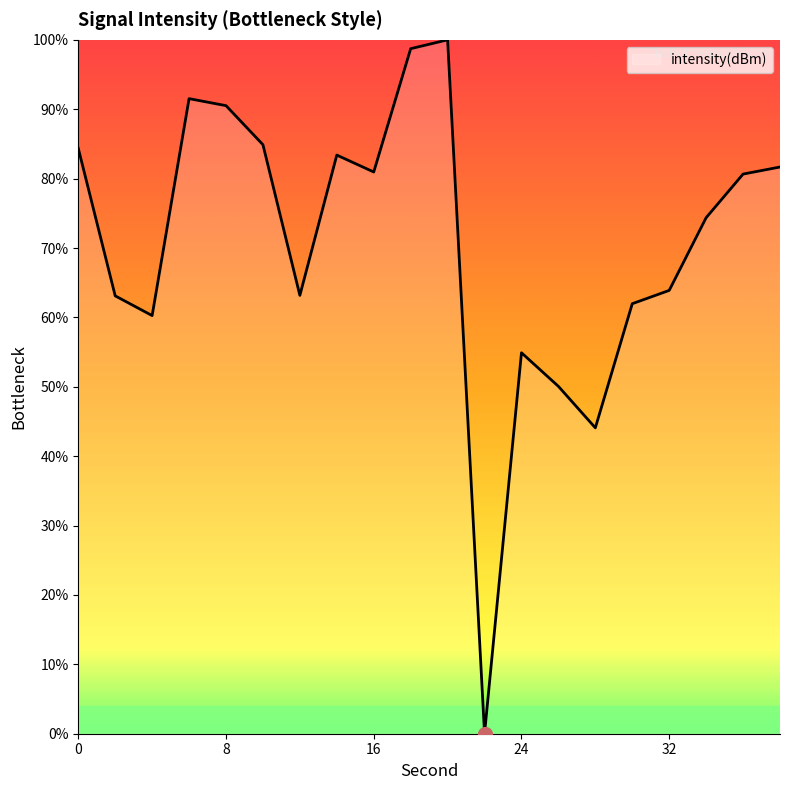

What is the difference between the maximum and minimum values?

100.0